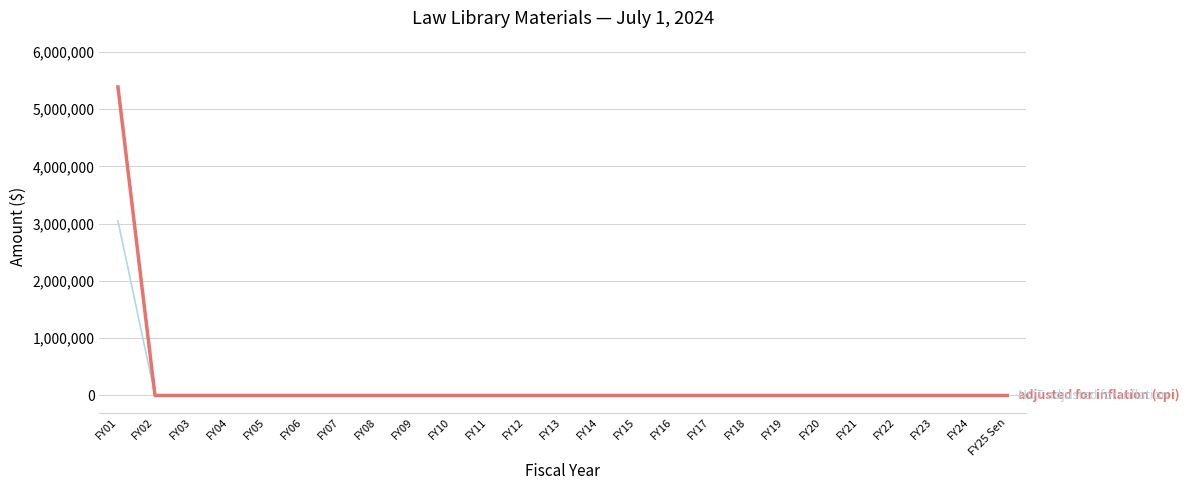

At which category is the sum across all series the highest?

FY01